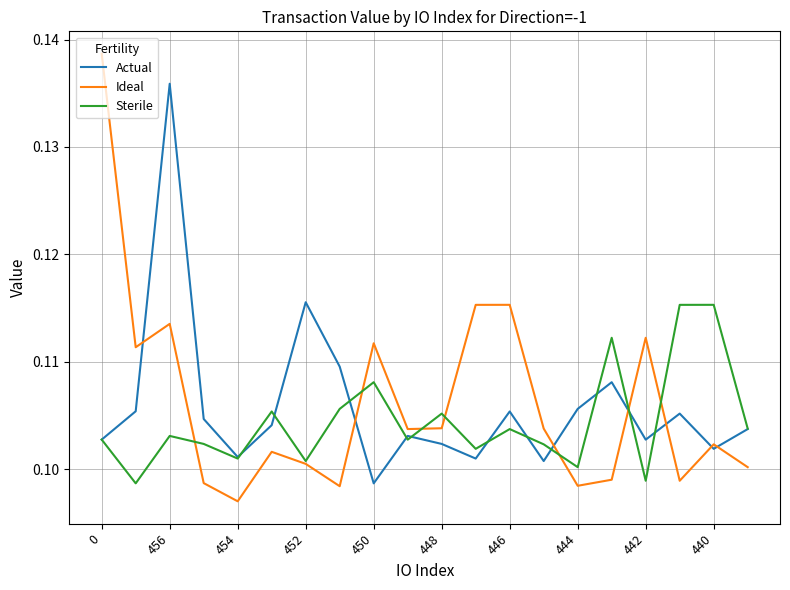

What is the sum of all Ideal values?

2.1